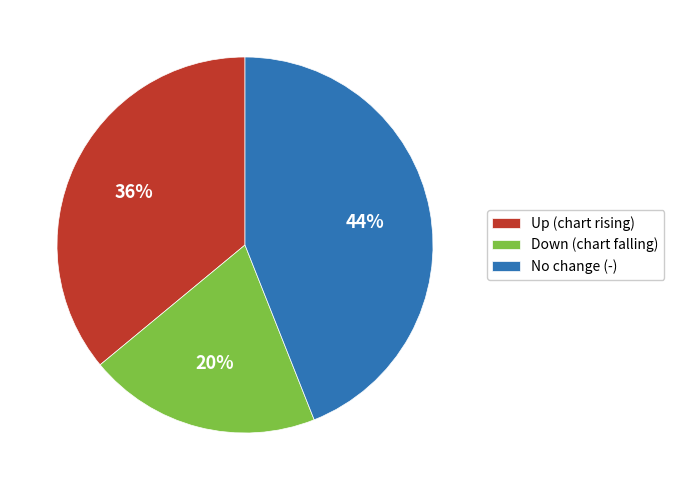

Rank the categories by value from lowest to highest.

Down (chart falling), Up (chart rising), No change (-)